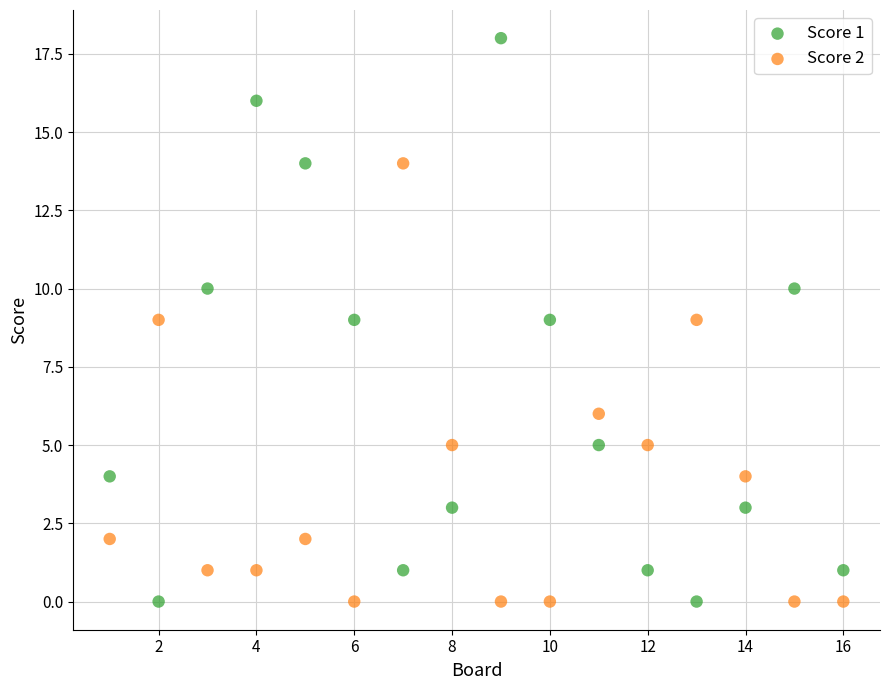

What is the X range (max minus min) for the scatter plot?

15